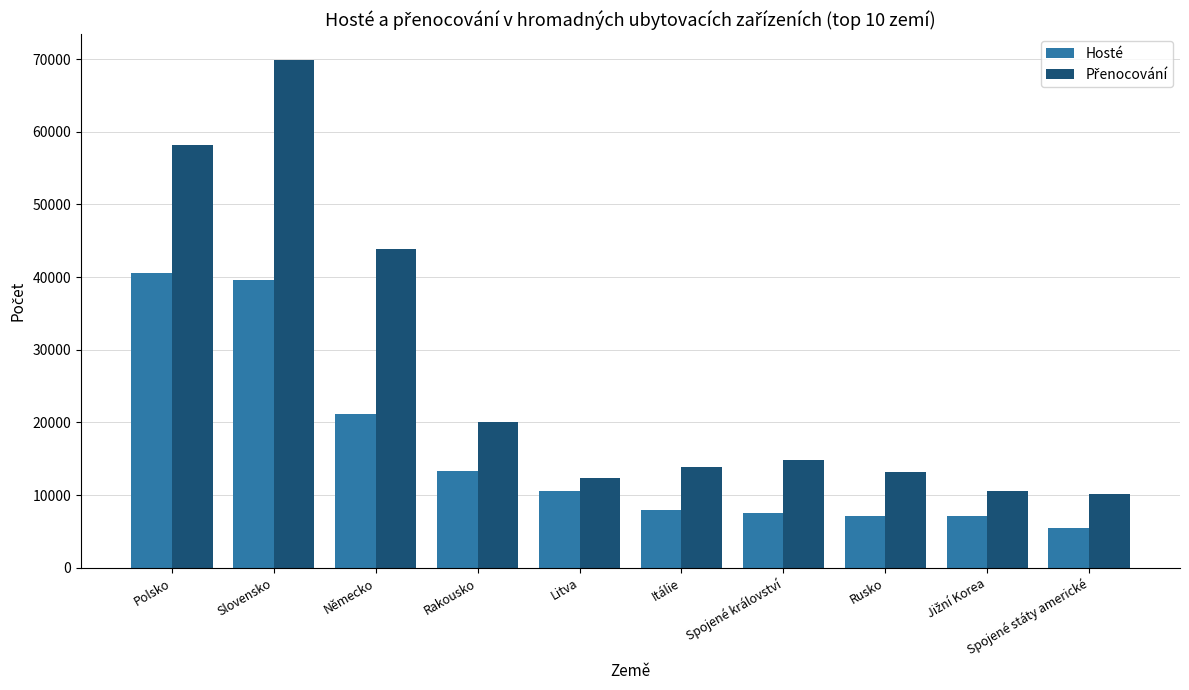

What is the minimum value for Hosté?

5412